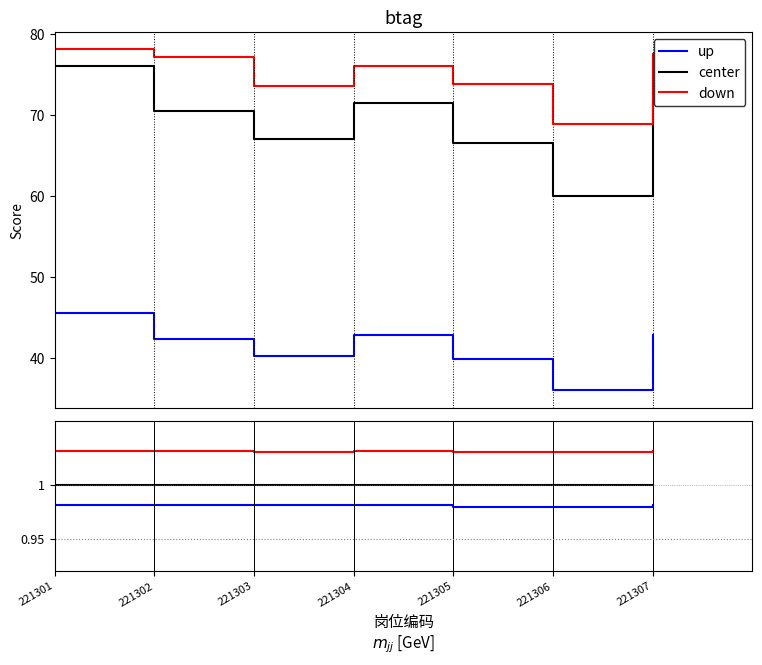

What is the total value across all series at 221307?

3.0